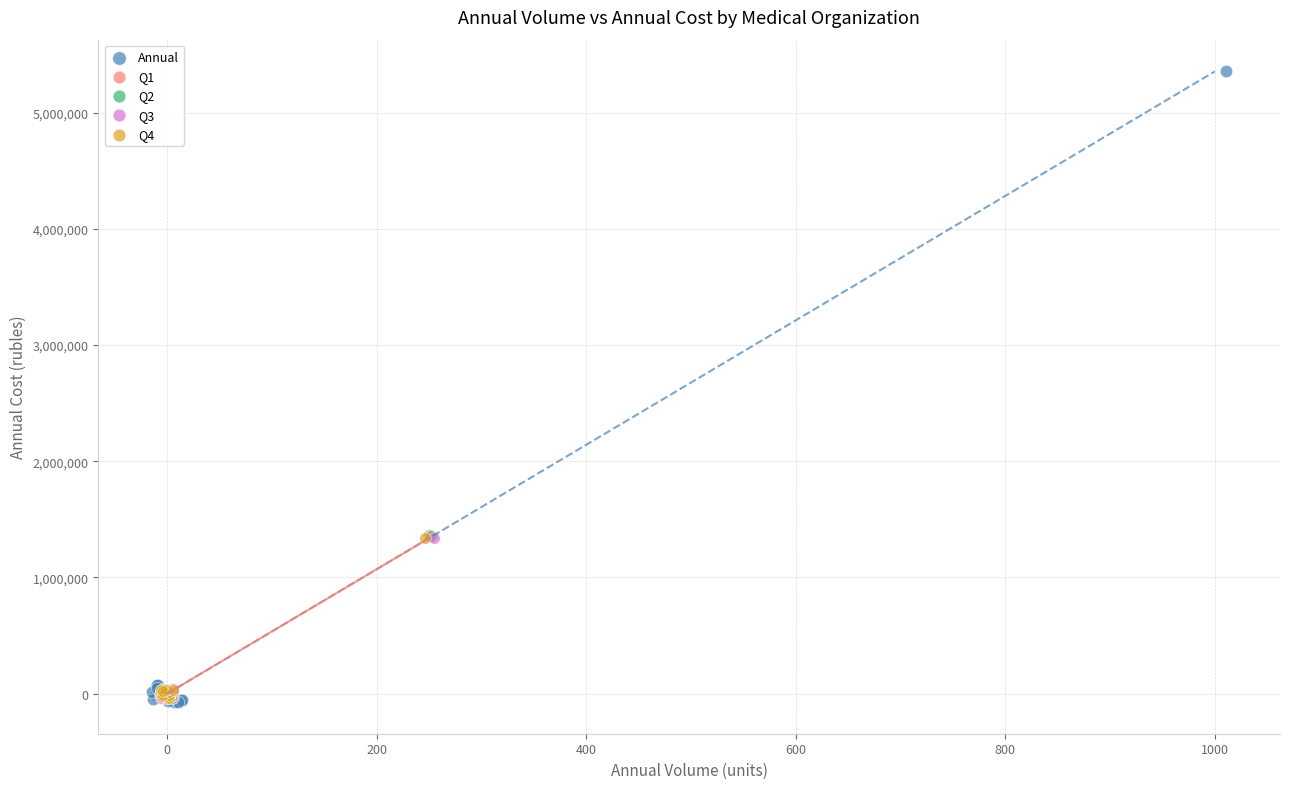

Which series has the largest Y range (max minus min)?

Annual